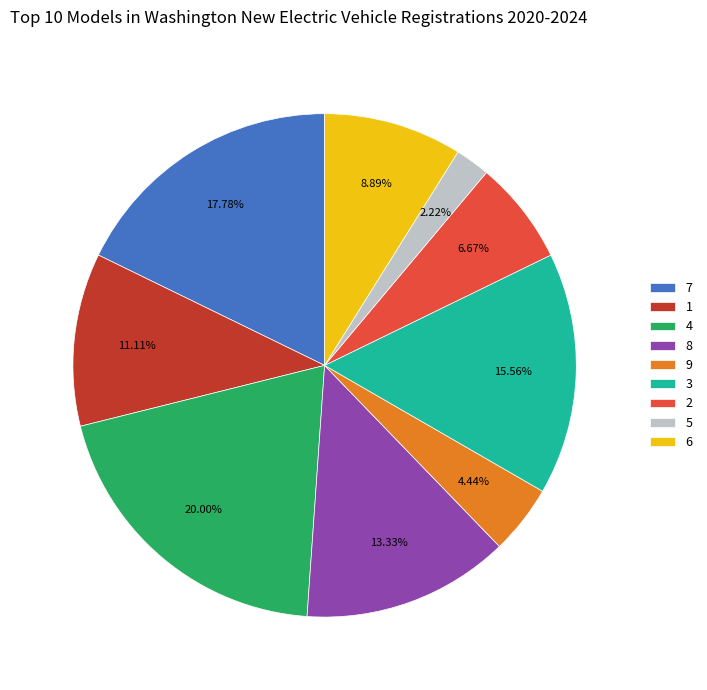

Is there any slice that represents more than half of the pie?

No